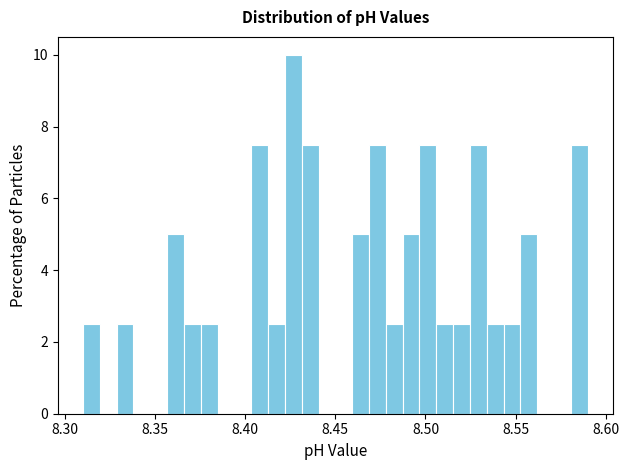

Read against the x-axis, roughly where is the centre of the tallest bar?

8.425